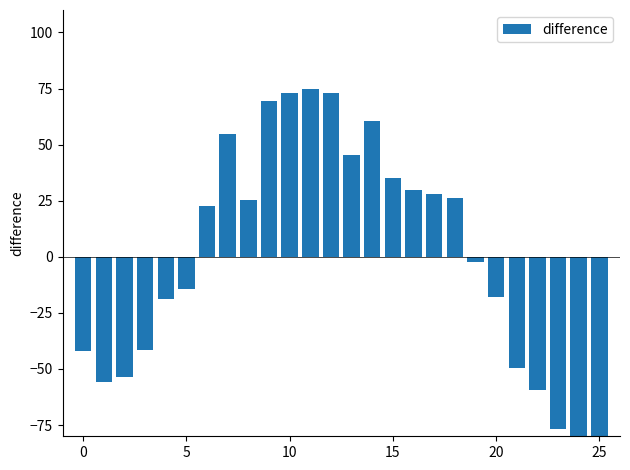

What is the difference between the second highest and second lowest values?

158.8